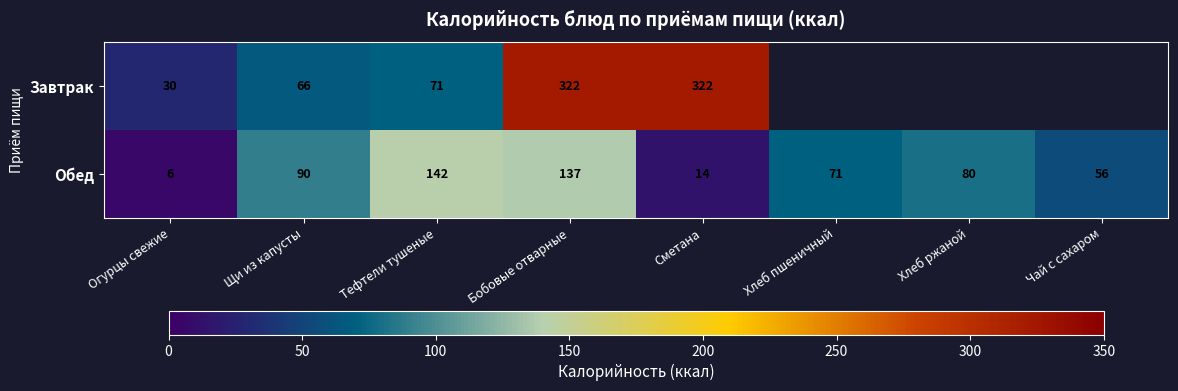

Which category has the highest value across all series?

Бобовые отварные